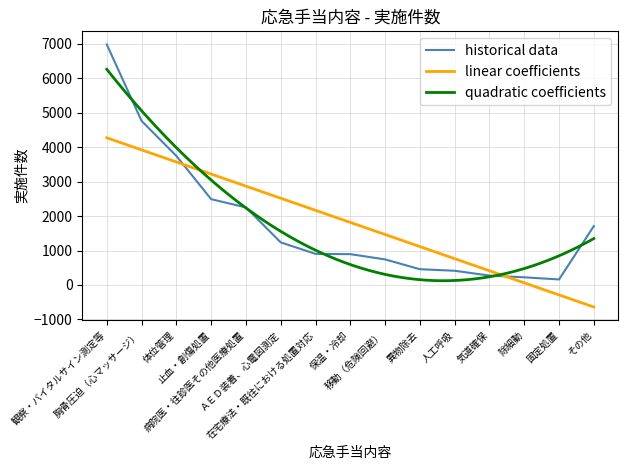

How many data points are above 903?

7